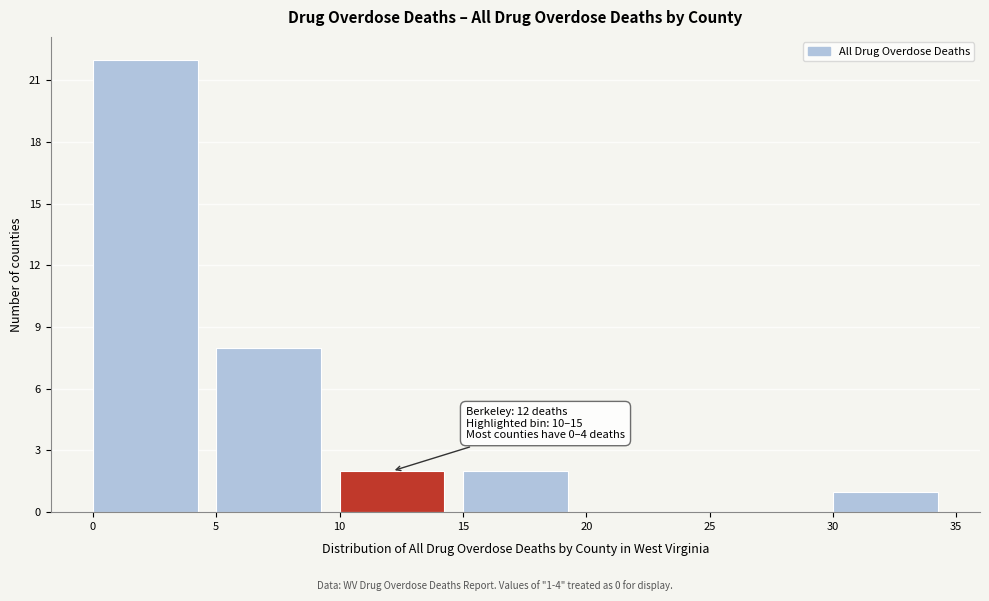

Which range on the x-axis has the tallest bar?

0 to 5